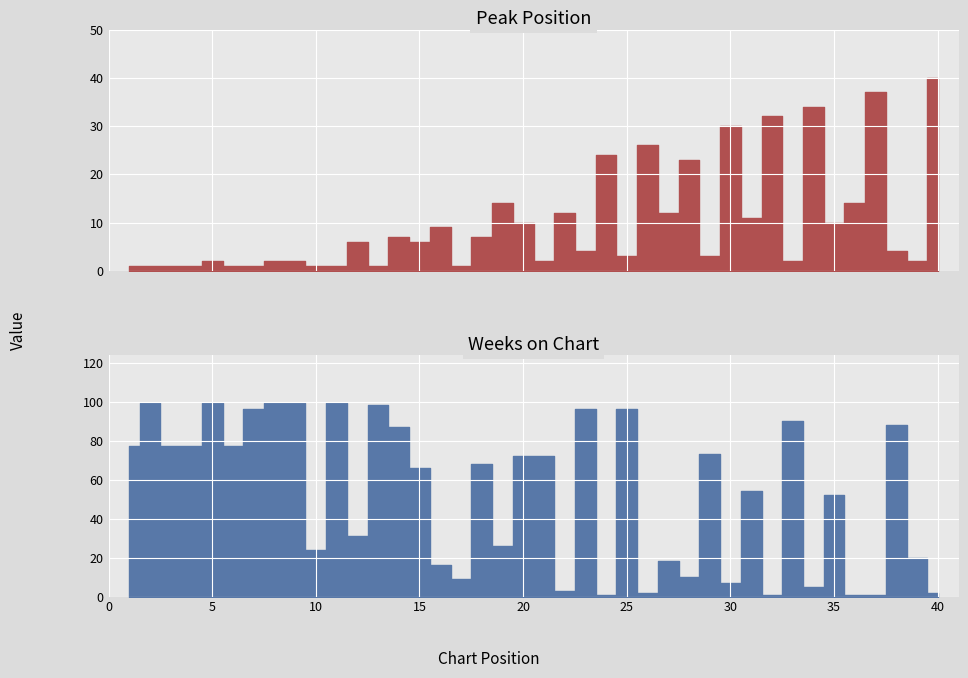

Between 12 and 23, which series saw the biggest shift?

Weeks on Chart